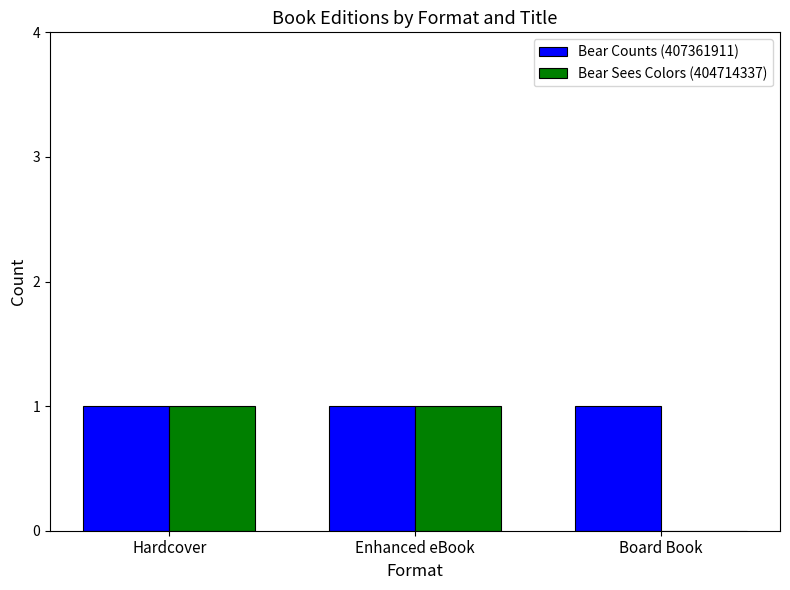

Which series changed the most between Enhanced eBook and Board Book?

Bear Sees Colors (404714337)